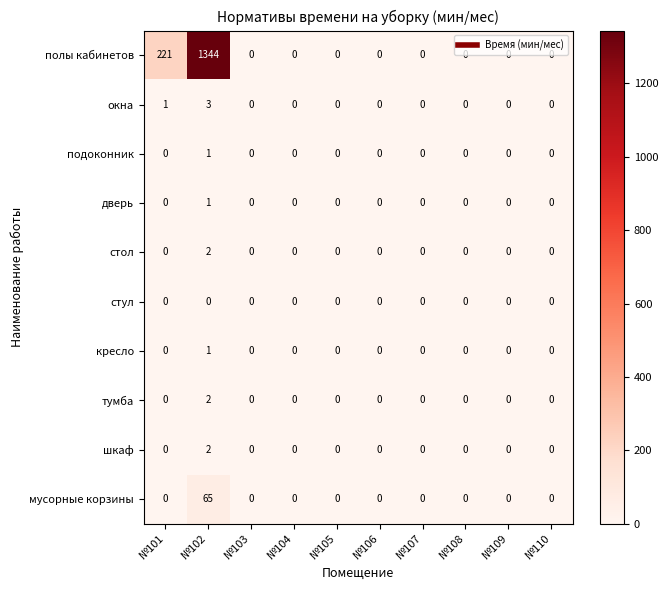

How many distinct data groups are displayed?

10